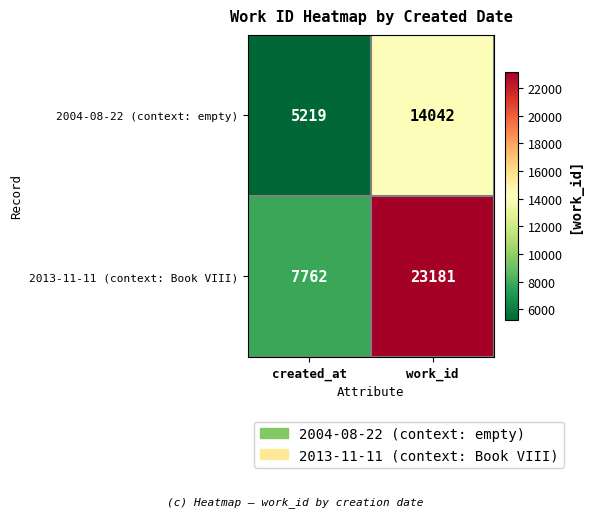

Reading left to right, what are all the values shown in this chart?

2004-08-22 (context: empty): 5219	14042
2013-11-11 (context: Book VIII): 7762	23181